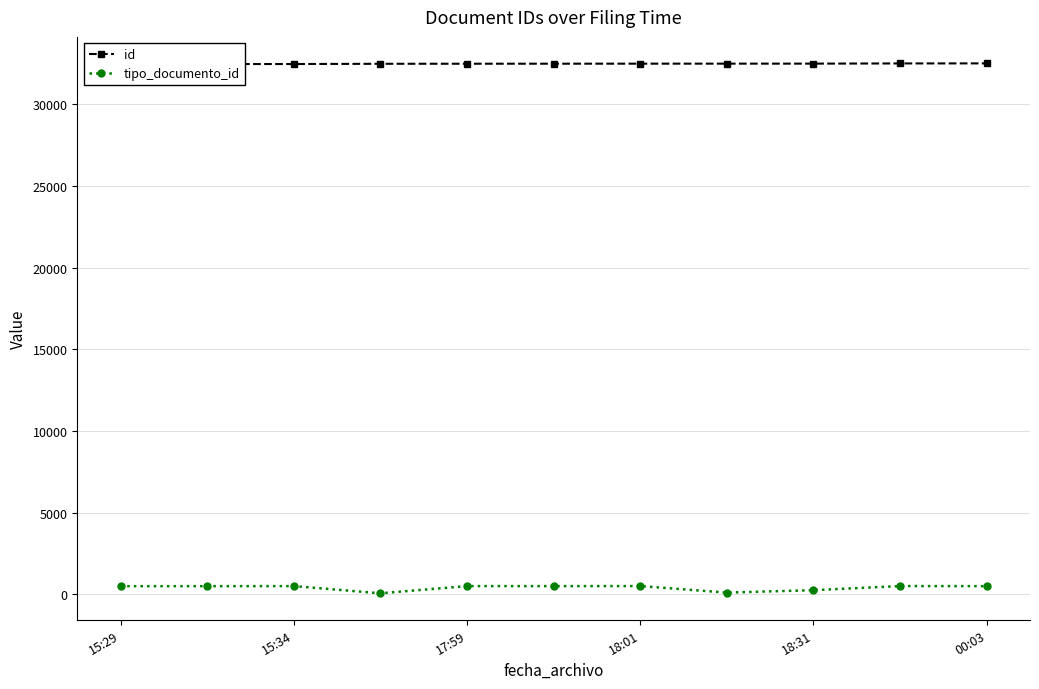

True or false: tipo_documento_id has more than 0 interior local peaks.

True